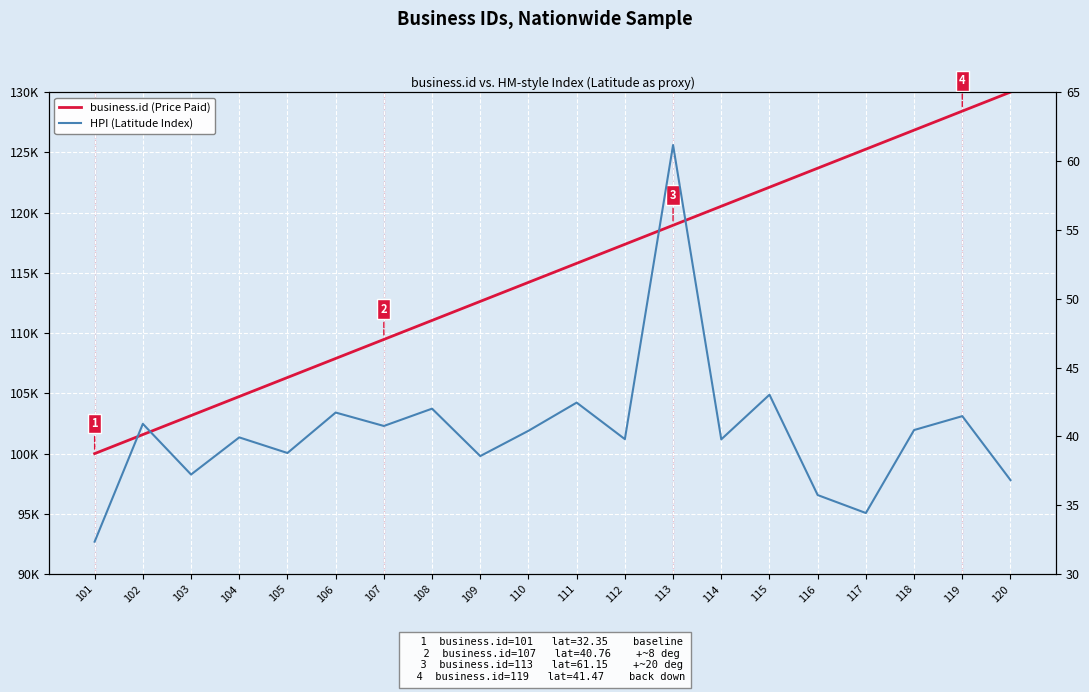

What is the sum of all HPI (Latitude Index) values?

807.9